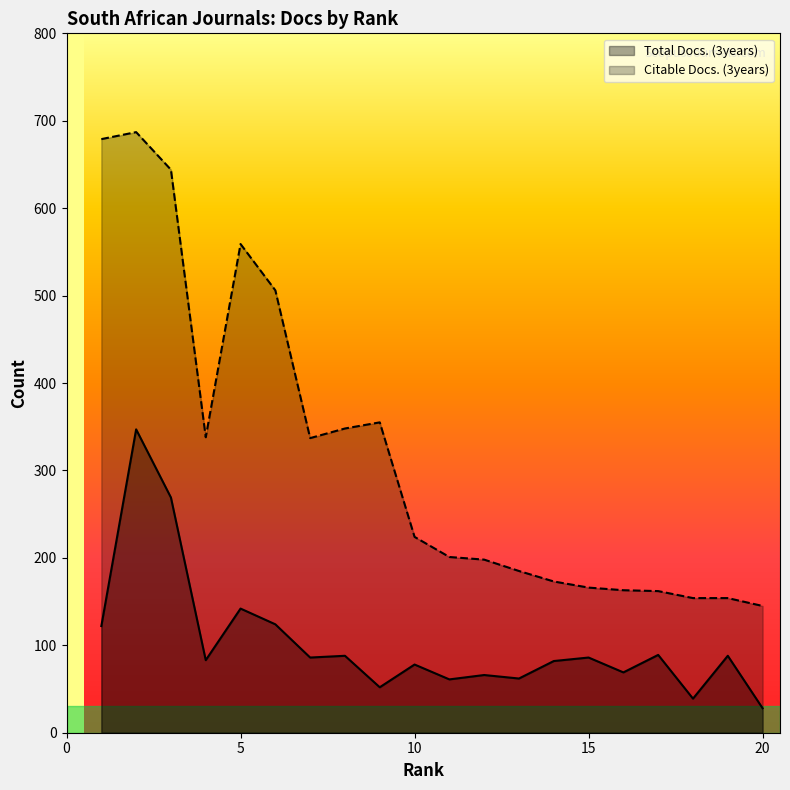

What is the difference between the maximum and second lowest values in the Total Docs. (3years) series?

308